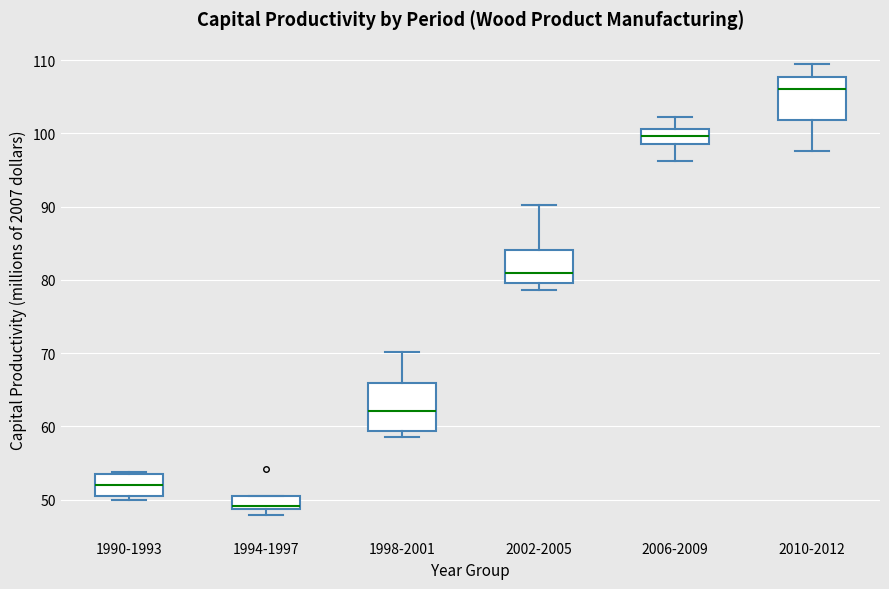

Which box has the lowest median line?

1994-1997